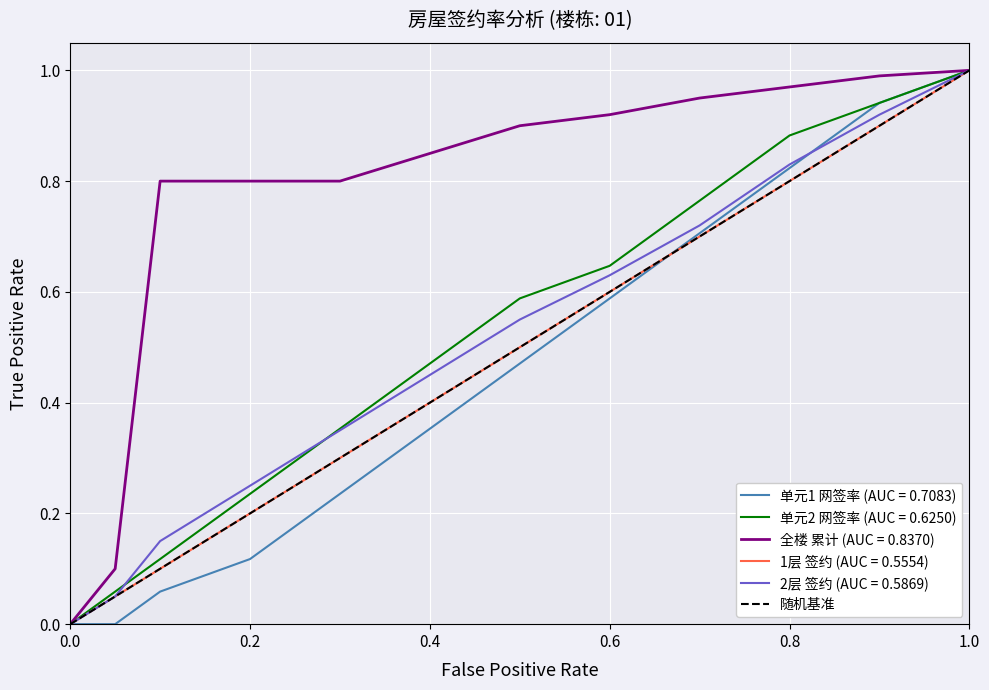

Is it true that 单元2 网签率 (AUC = 0.6250) equals 0.1 at 0.2?

False